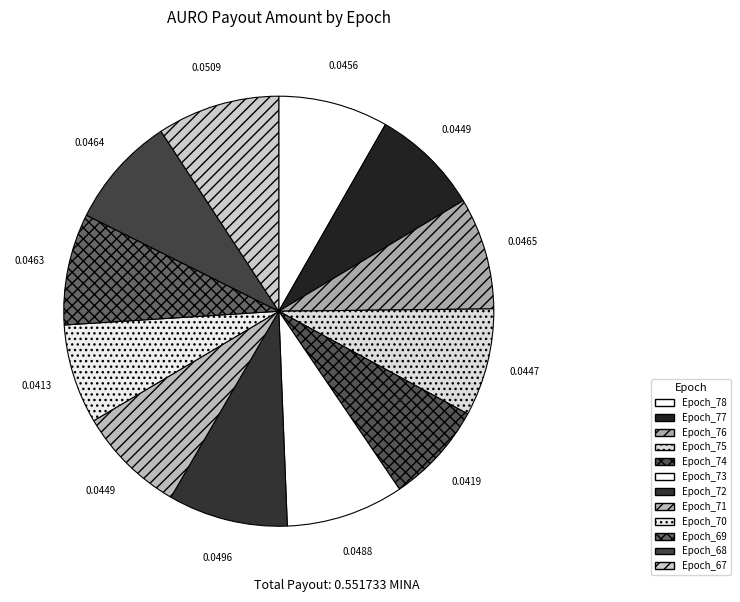

How many segments does this pie chart have?

12